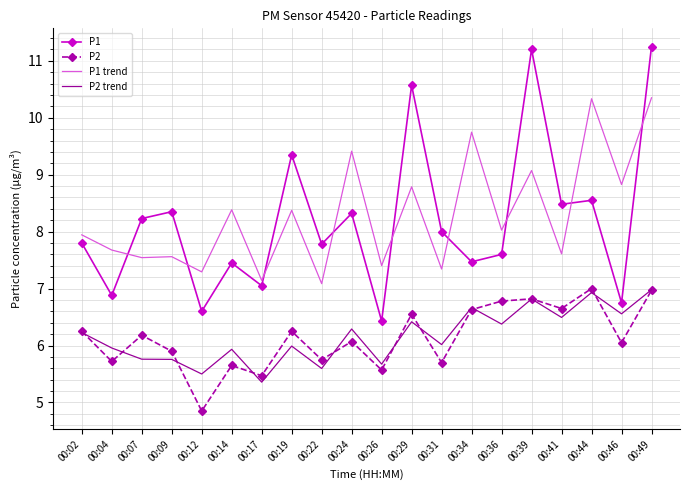

Which series has the widest spread of values?

P1